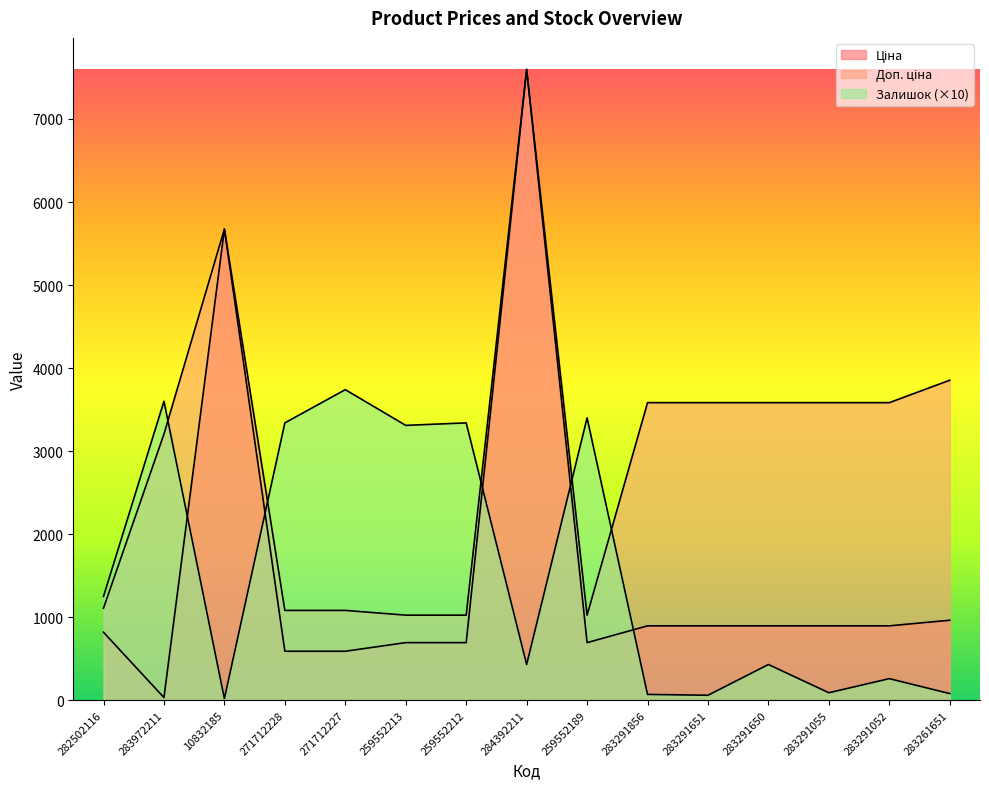

The Ціна series shows 8258.0 at 10832185. True or false?

False